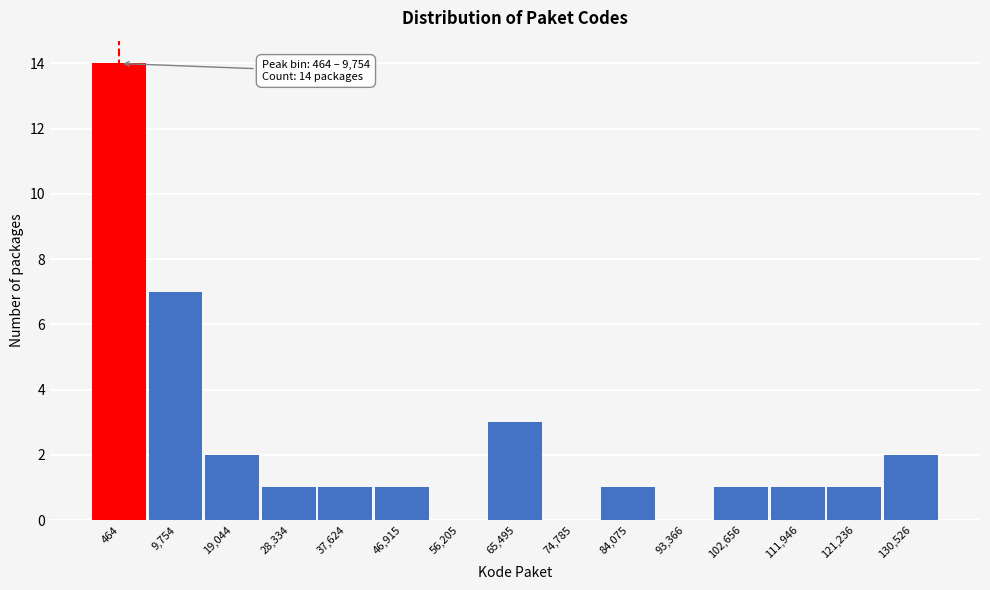

Reading left to right, extract all data points from this chart.

464=14	9,754=7	19,044=2	28,334=1	37,624=1	46,915=1	56,205=0	65,495=3	74,785=0	84,075=1	93,366=0	102,656=1	111,946=1	121,236=1	130,526=2